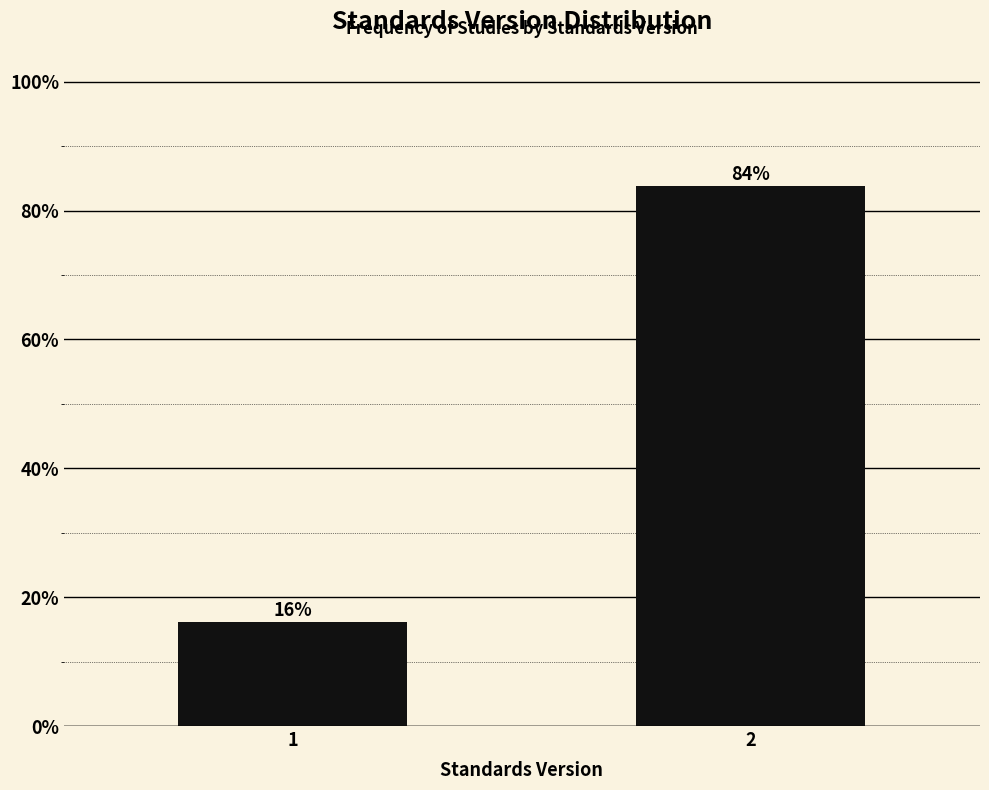

What value does the data have at 1?

16.2